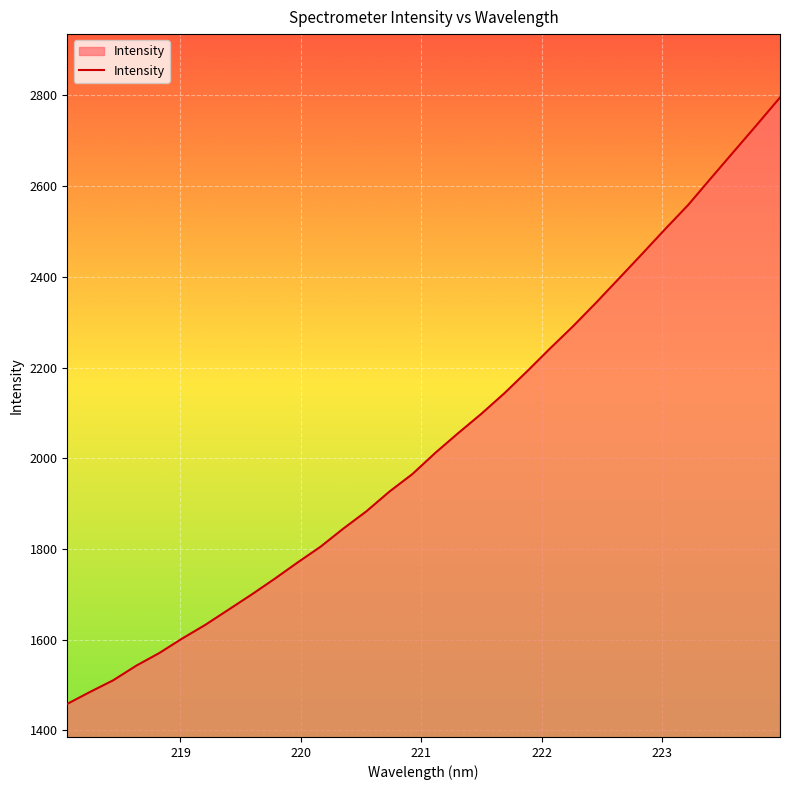

What is the difference between the maximum and minimum values?

1336.8